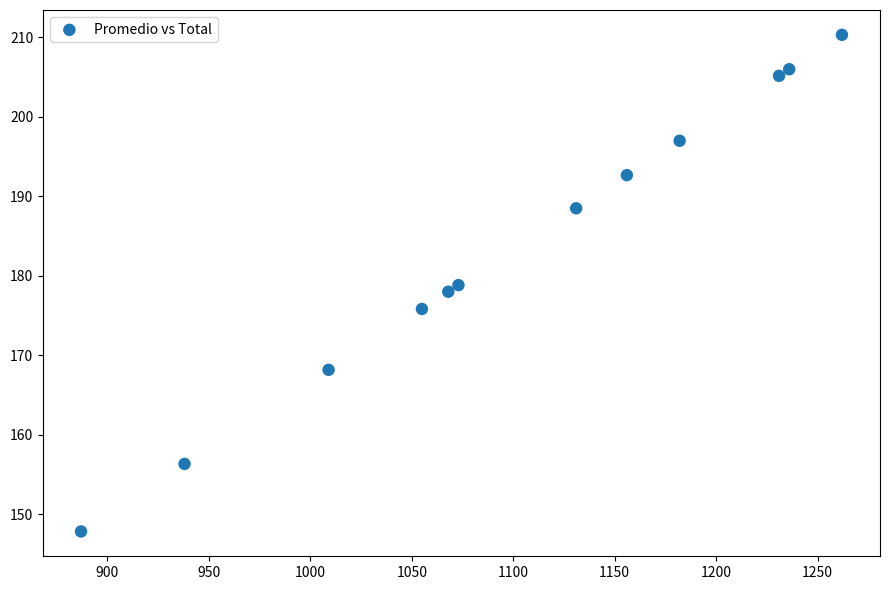

What is the range of Y values (max minus min)?

62.5